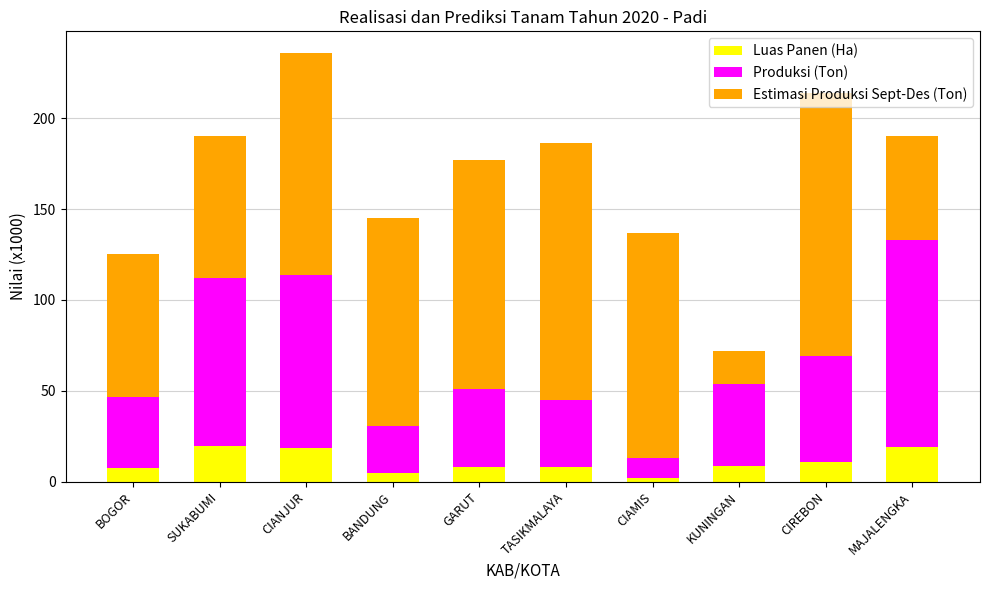

The value of Luas Panen (Ha) at CIANJUR is 18.6. True or false?

True